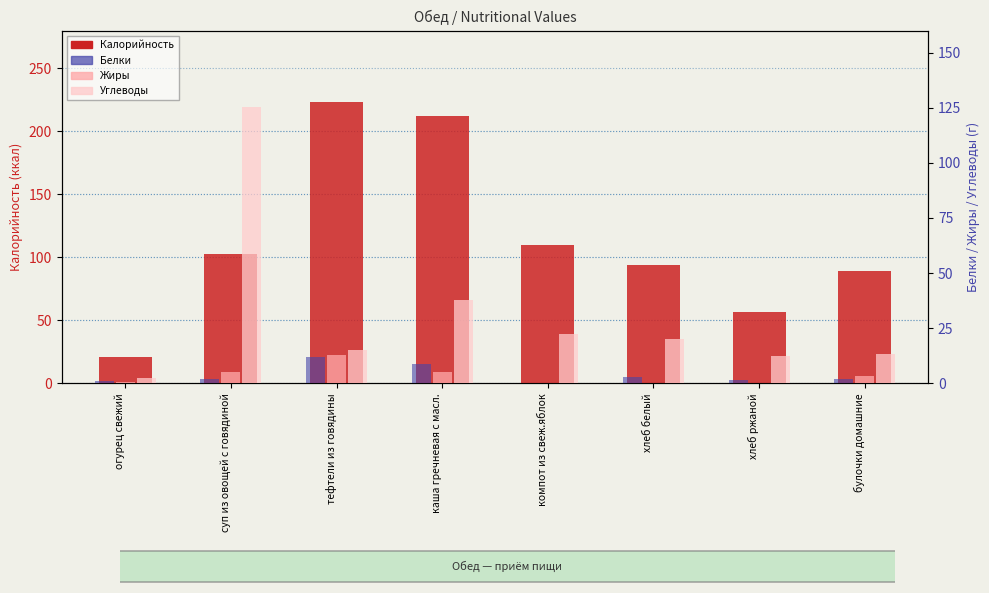

At which label is Калорийность closest to 122?

компот из свеж.яблок